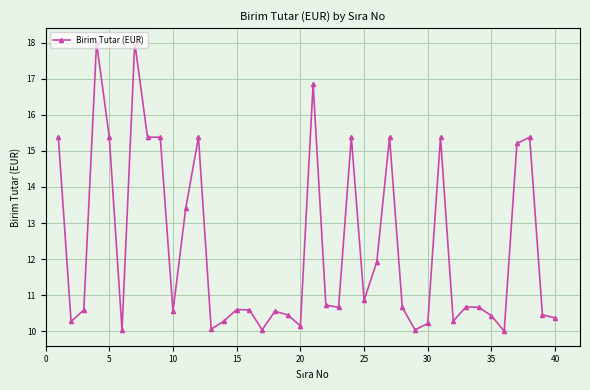

What is the value of the 4th point from the left?

18.0